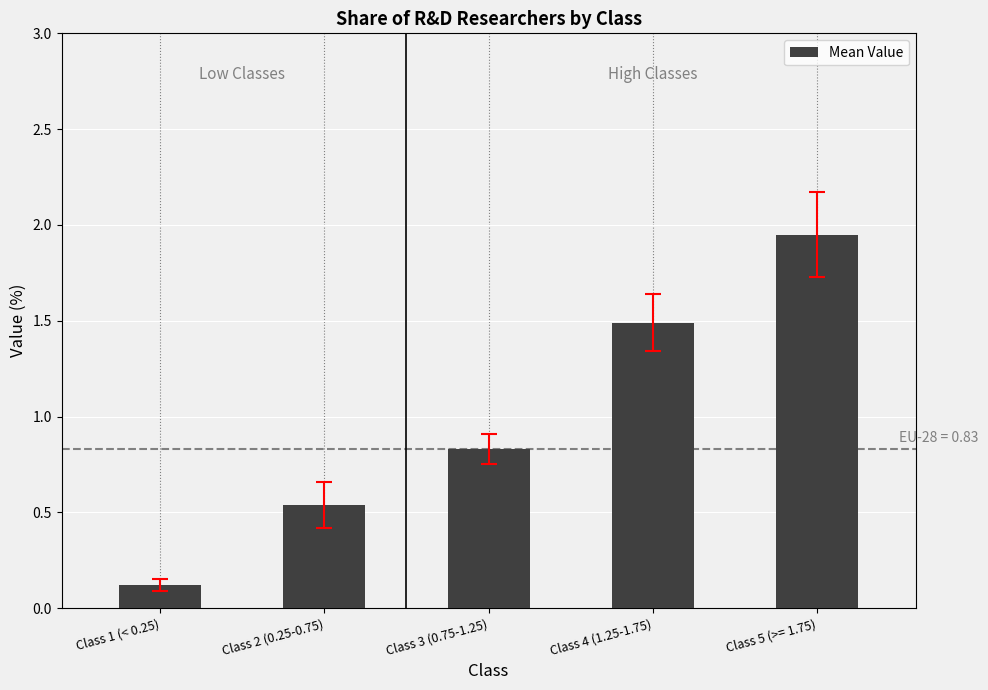

What is the label of the 4th bar from the right?

Class 2 (0.25-0.75)